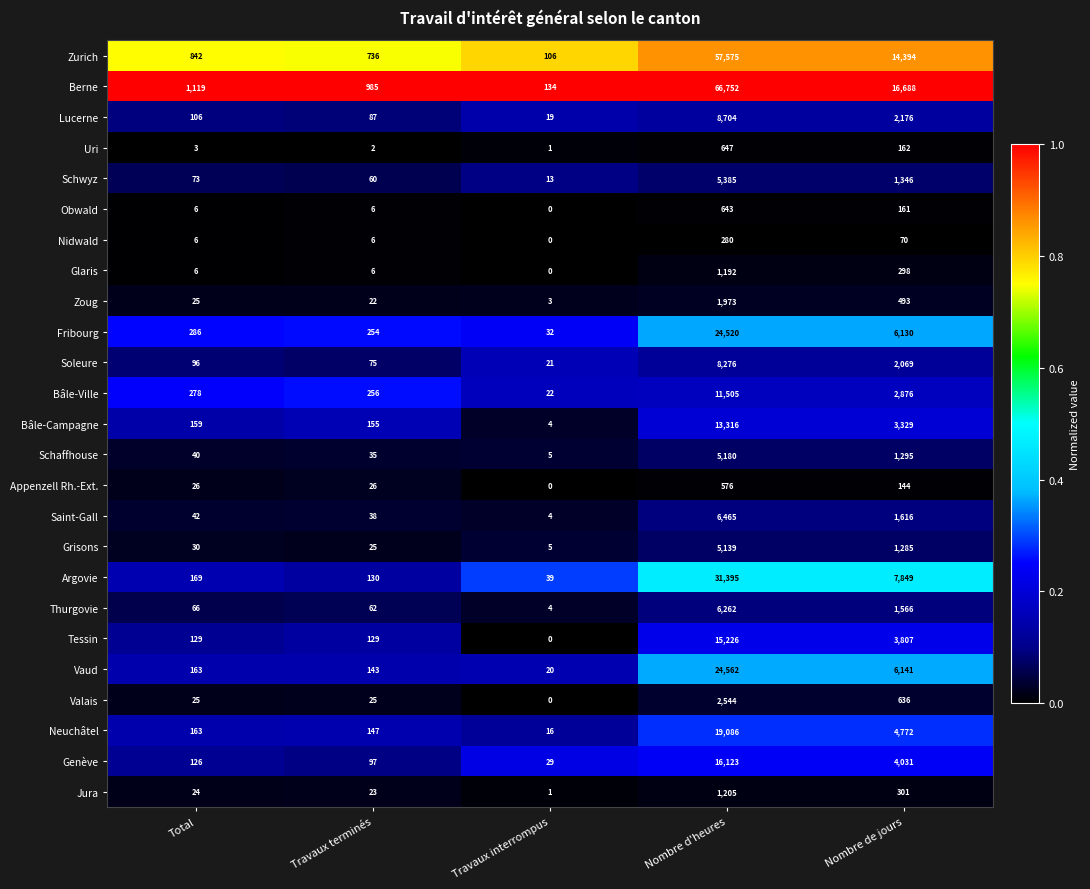

At how many categories does at least one series exceed 0?

5